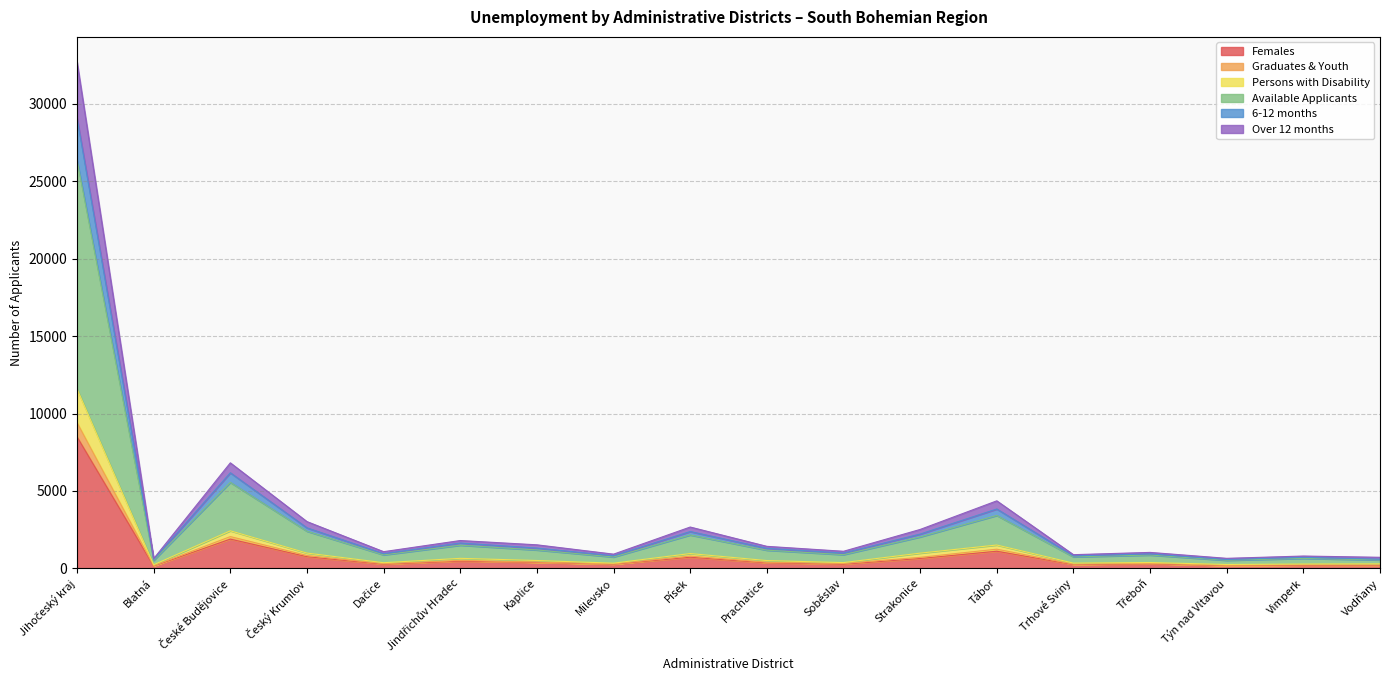

At which category is the sum across all series the highest?

Jihočeský kraj